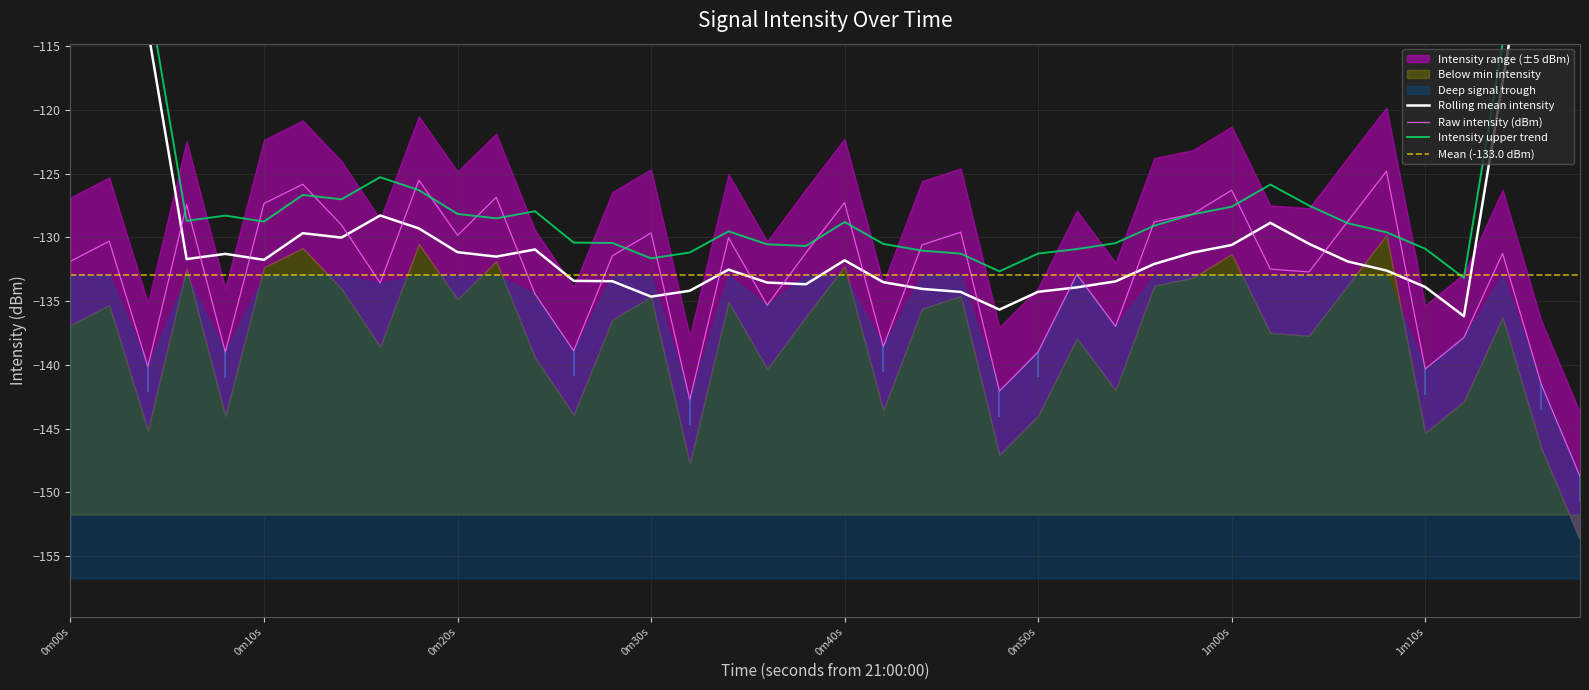

True or false: Raw intensity (dBm) has a value of -220.5 at 0m20s.

False